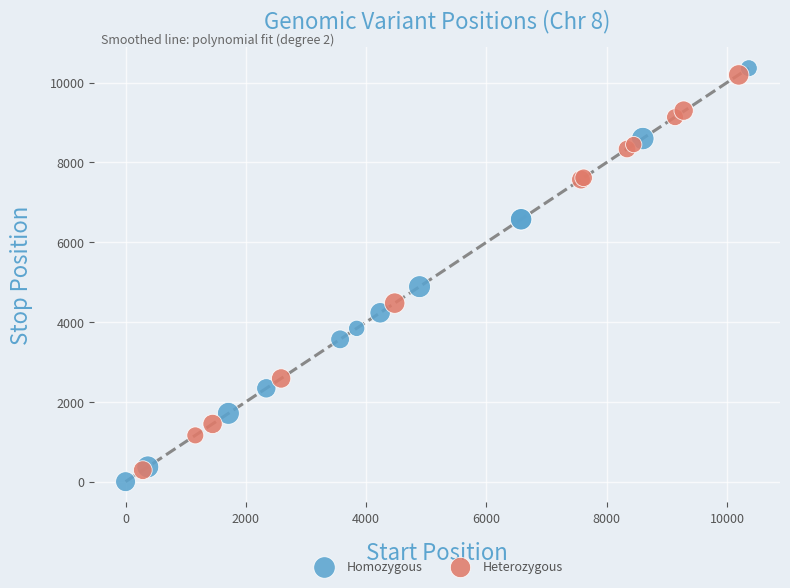

What are all the series names shown in the legend?

Homozygous, Heterozygous